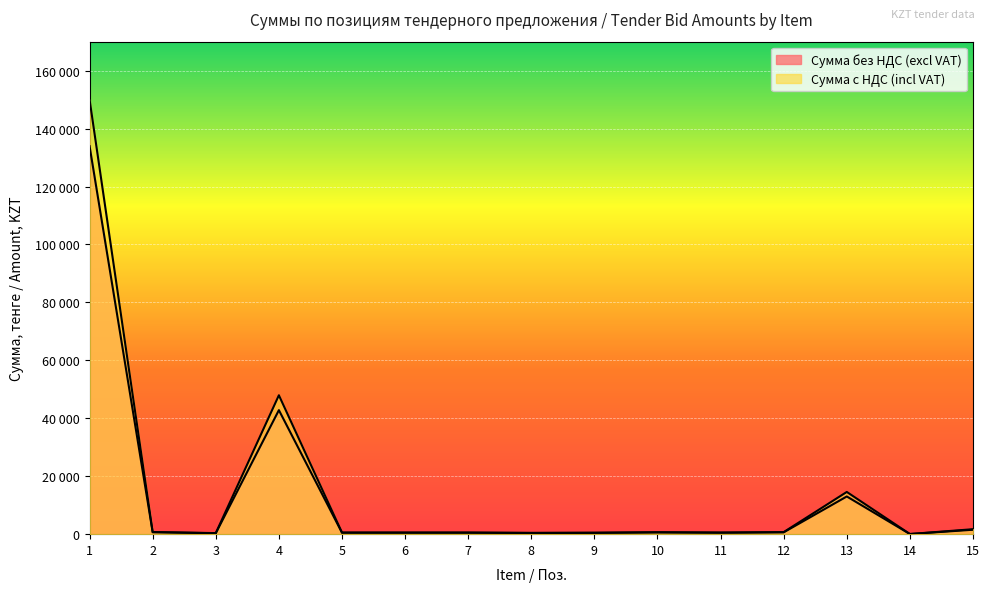

Which series has the widest spread of values?

Сумма с НДС (incl VAT)